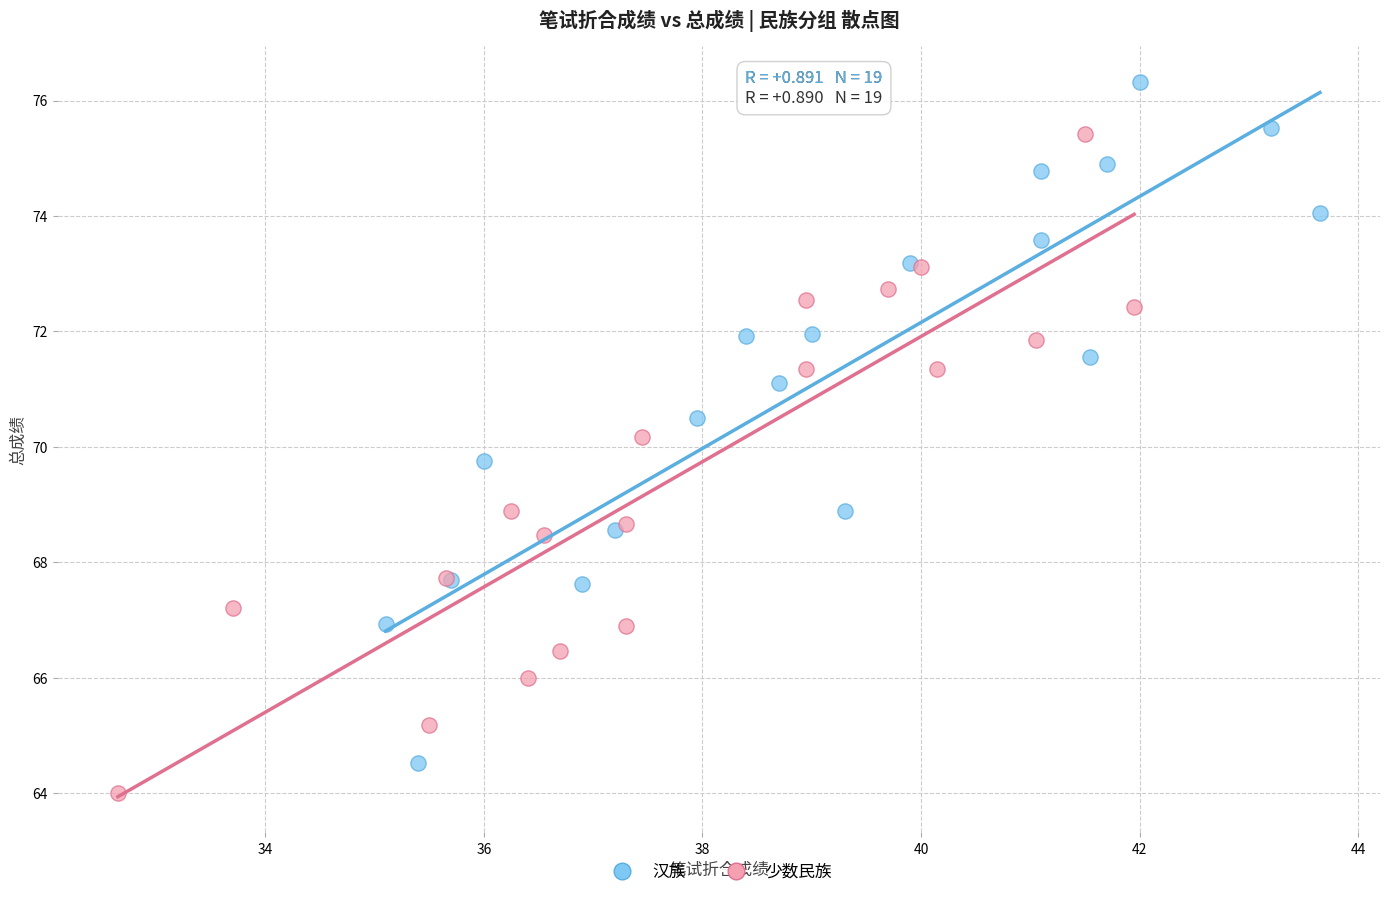

Which series contains the highest Y value?

汉族